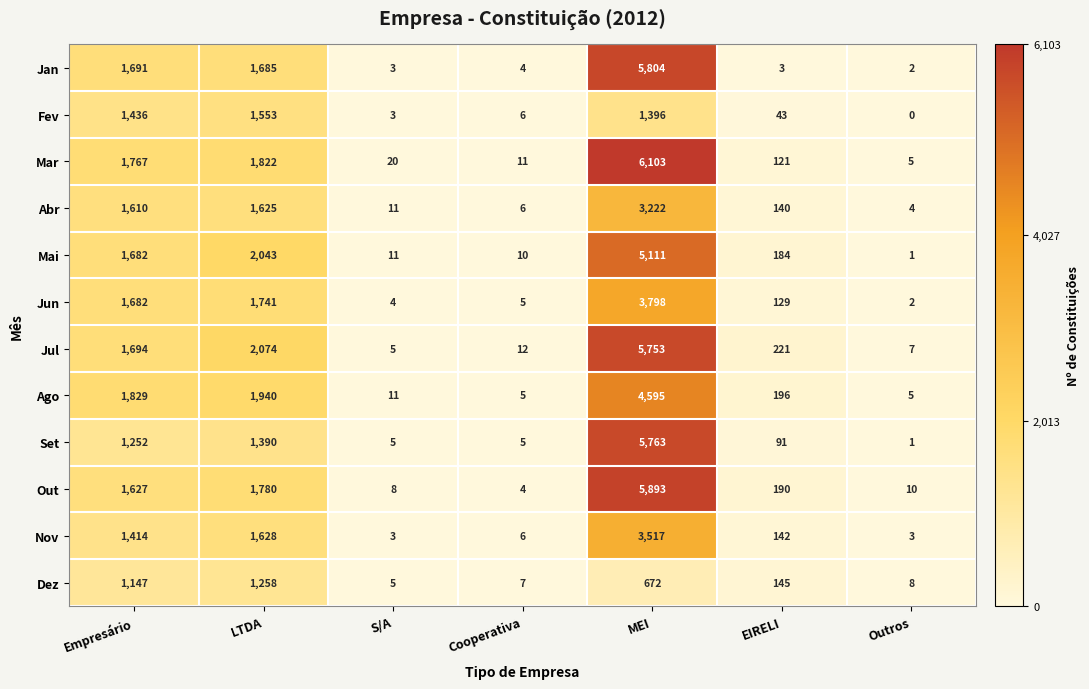

What is the difference between the Fev values at Cooperativa and MEI?

1390